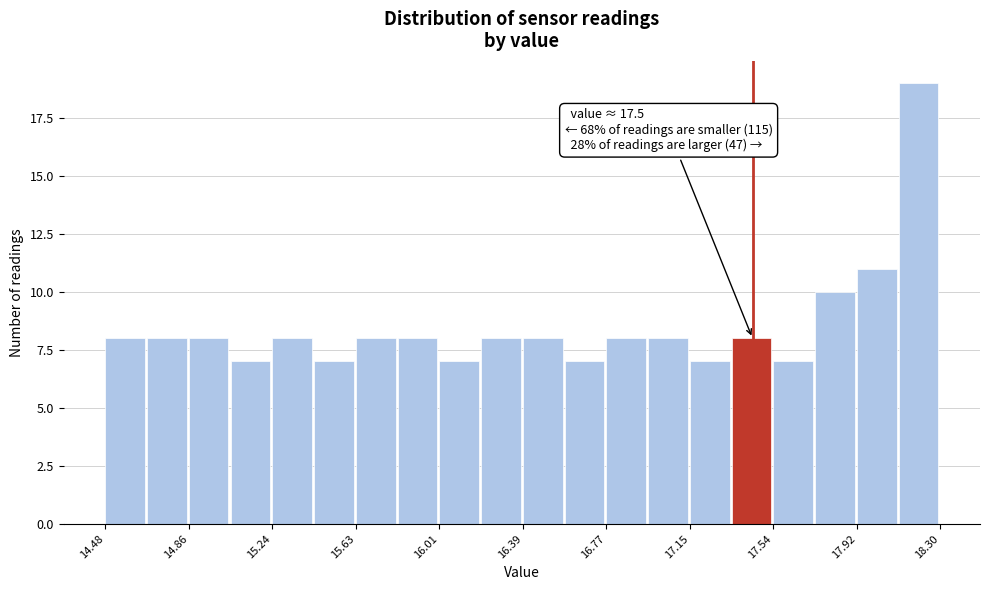

Around what value on the x-axis is the tallest bar? Give the approximate position of its centre, as read against the axis.

18.20